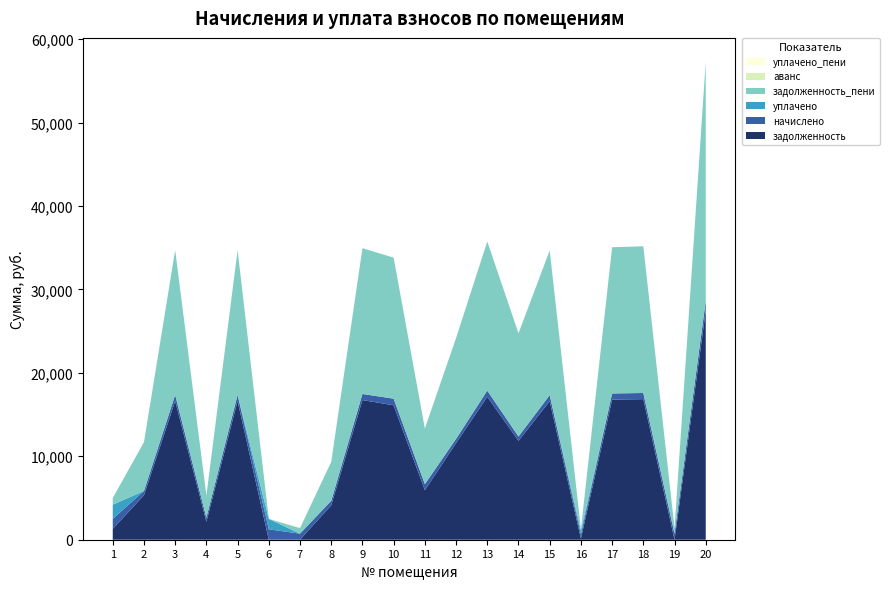

Reading left to right, transcribe all the data shown in this chart.

задолженность: 1300.0	5329.1	16631.0	2152.8	16631.0	0.0	0.0	4128.8	16741.0	16113.0	5939.2	11581.4	17125.0	11855.8	16600.6	134.6	16795.7	16850.6	0.0	27444.0
начислено: 1200.0	518.4	727.2	496.8	727.2	1248.0	727.2	537.6	732.0	792.0	727.2	506.4	748.8	518.4	734.4	496.8	734.4	736.8	727.2	1200.0
уплачено: 1700.0	0.0	0.0	0.0	0.0	1248.0	0.0	0.0	0.0	0.0	0.0	0.0	0.0	0.0	0.0	465.8	0.0	0.0	0.0	0.0
задолженность_пени: 800.0	5847.5	17358.2	2649.6	17358.2	0.0	665.7	4666.4	17473.0	16905.0	6666.4	12087.8	17873.8	12374.2	17335.0	165.6	17530.1	17587.4	665.7	28644.0
аванс: 0.0	0.0	0.0	0.0	0.0	0.0	61.5	0.0	0.0	0.0	0.0	0.0	0.0	0.0	0.0	0.0	0.0	0.0	61.5	0.0
уплачено_пени: 7.6	0.0	0.0	0.0	0.0	0.0	0.0	0.0	0.0	0.0	0.0	0.0	0.0	0.0	0.0	0.0	0.0	0.0	0.0	0.0